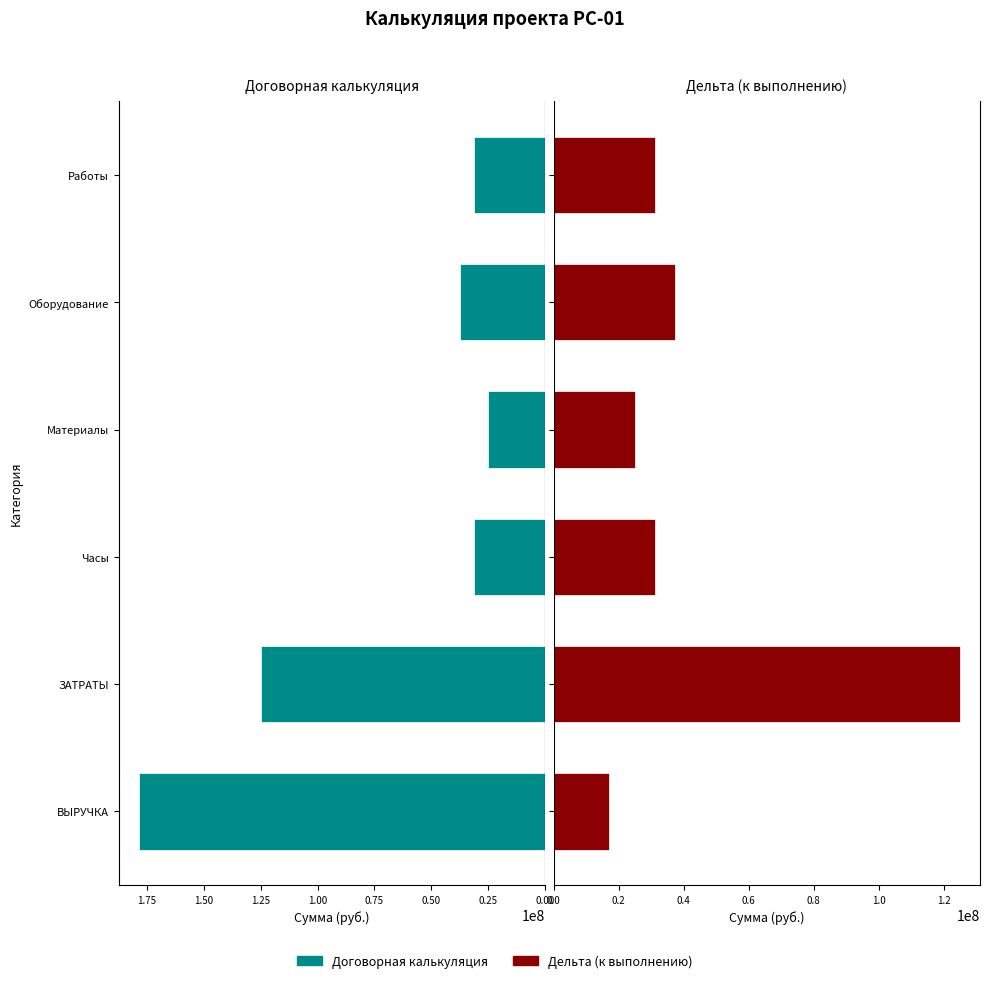

Between ВЫРУЧКА and Материалы, which series saw the biggest shift?

договорная калькуляция